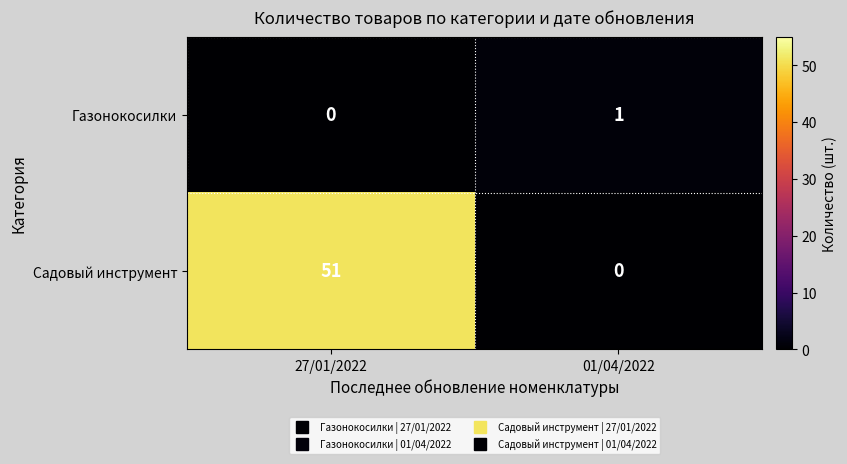

What is the sum of the Садовый инструмент values at 27/01/2022 and 01/04/2022?

51